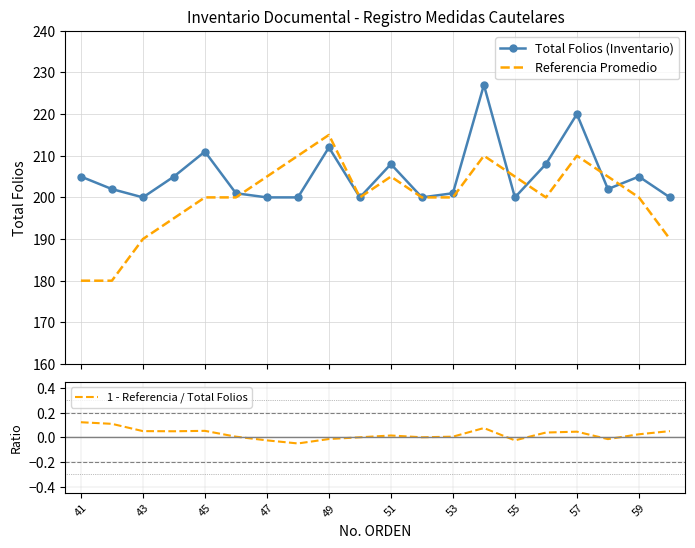

The value of 1 - Referencia / Total Folios at 53 is 0.0. True or false?

True